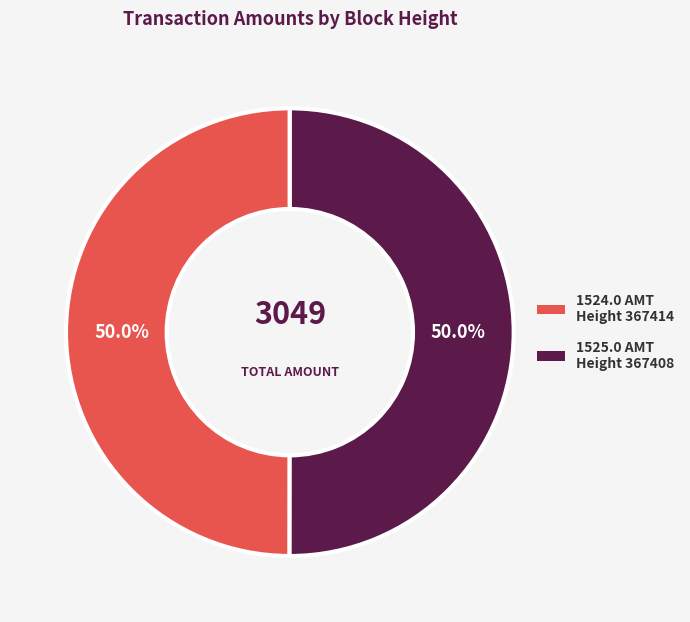

What is the ratio of the value at 1525.0 AMT Height 367408 to the value at 1524.0 AMT Height 367414?

1.0